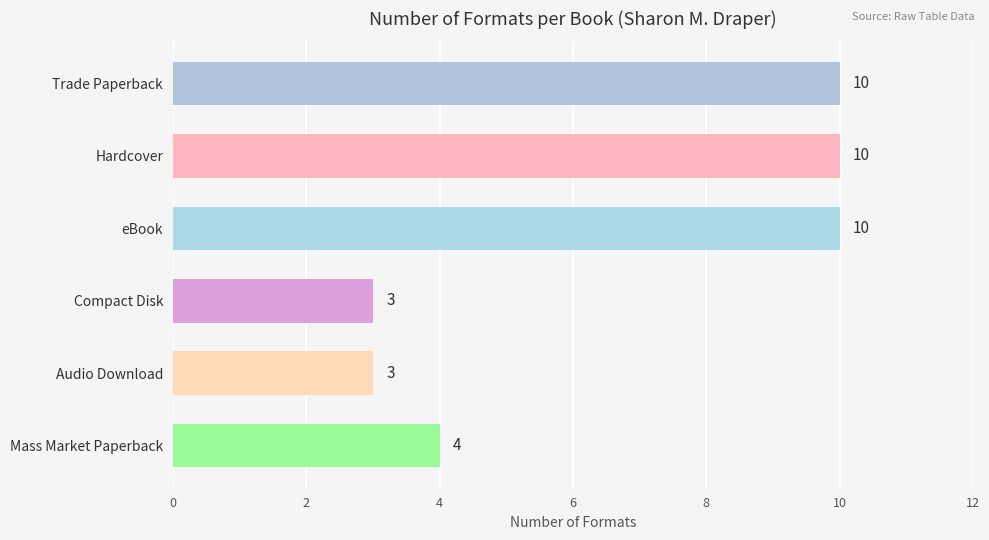

The value at Mass Market Paperback is 5. True or false?

False